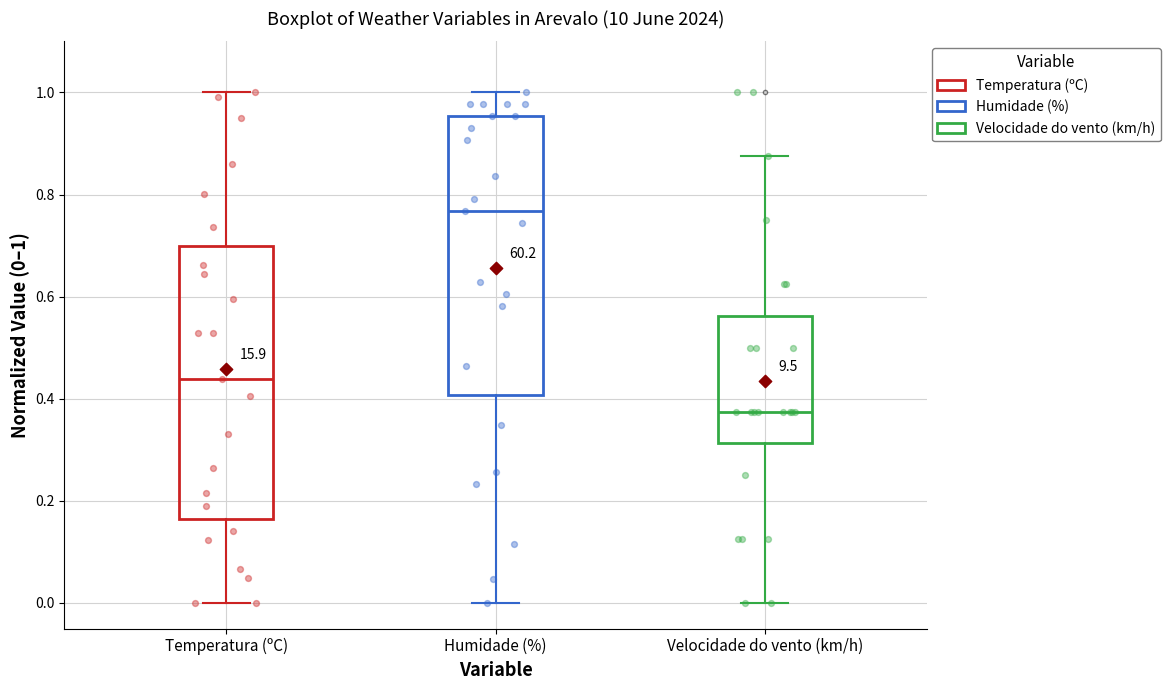

Reading left to right, read every box against the y-axis: the position of its median line, the range the box covers, and the ends of its whiskers. The values are not printed on the chart, so give them approximately, as read against the axis.

Temperatura (ºC): median 0.44, box 0.16 to 0.70, whiskers 0.00 to 1.00
Humidade (%): median 0.76, box 0.40 to 0.96, whiskers 0.00 to 1.00
Velocidade do vento (km/h): median 0.38, box 0.32 to 0.56, whiskers 0.00 to 0.88